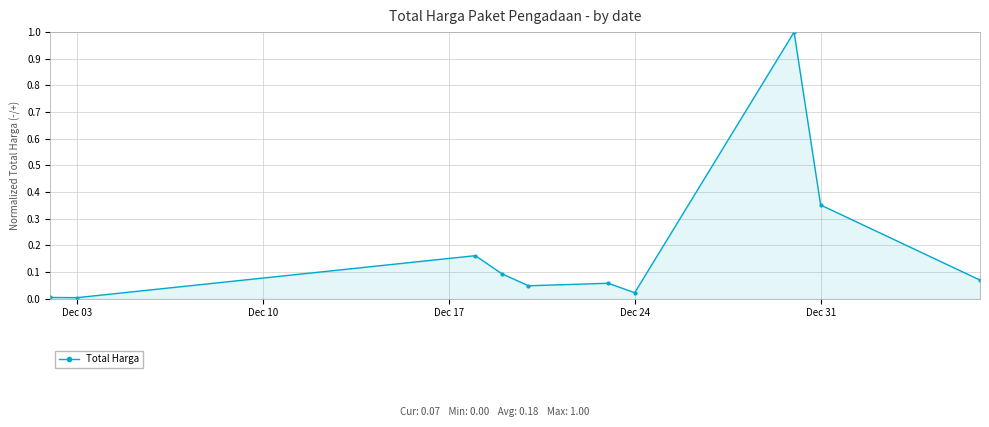

What is the maximum value shown in the chart?

1.0